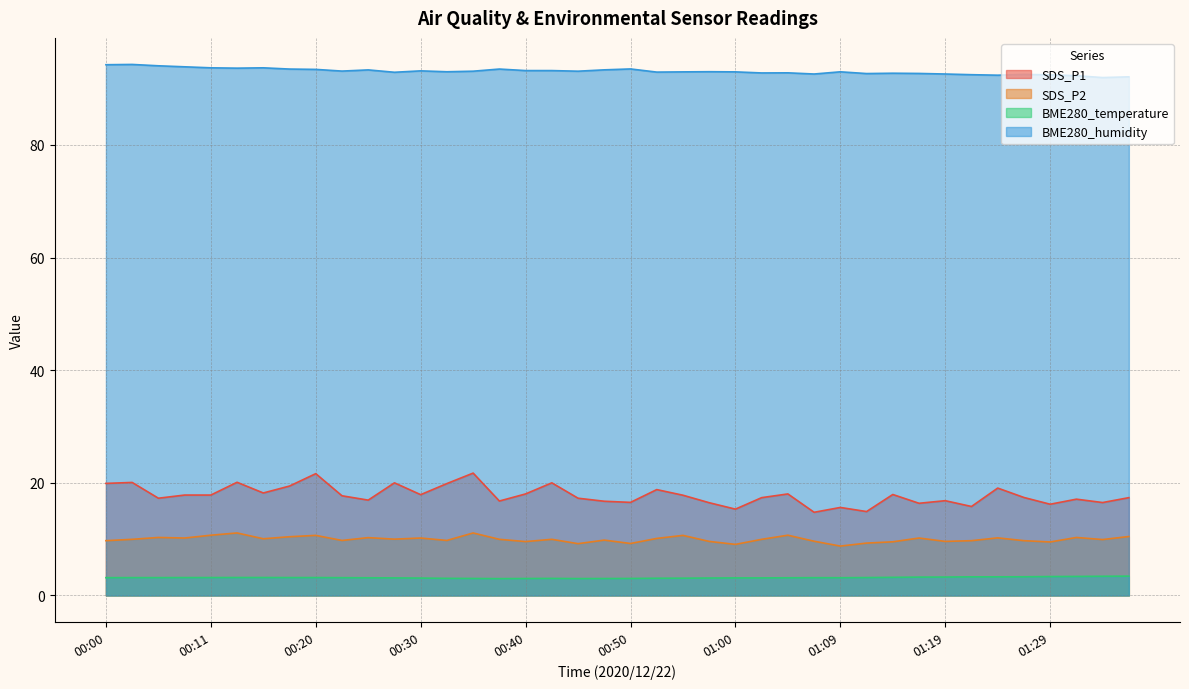

What is the label of the 6th point from the left?

00:13